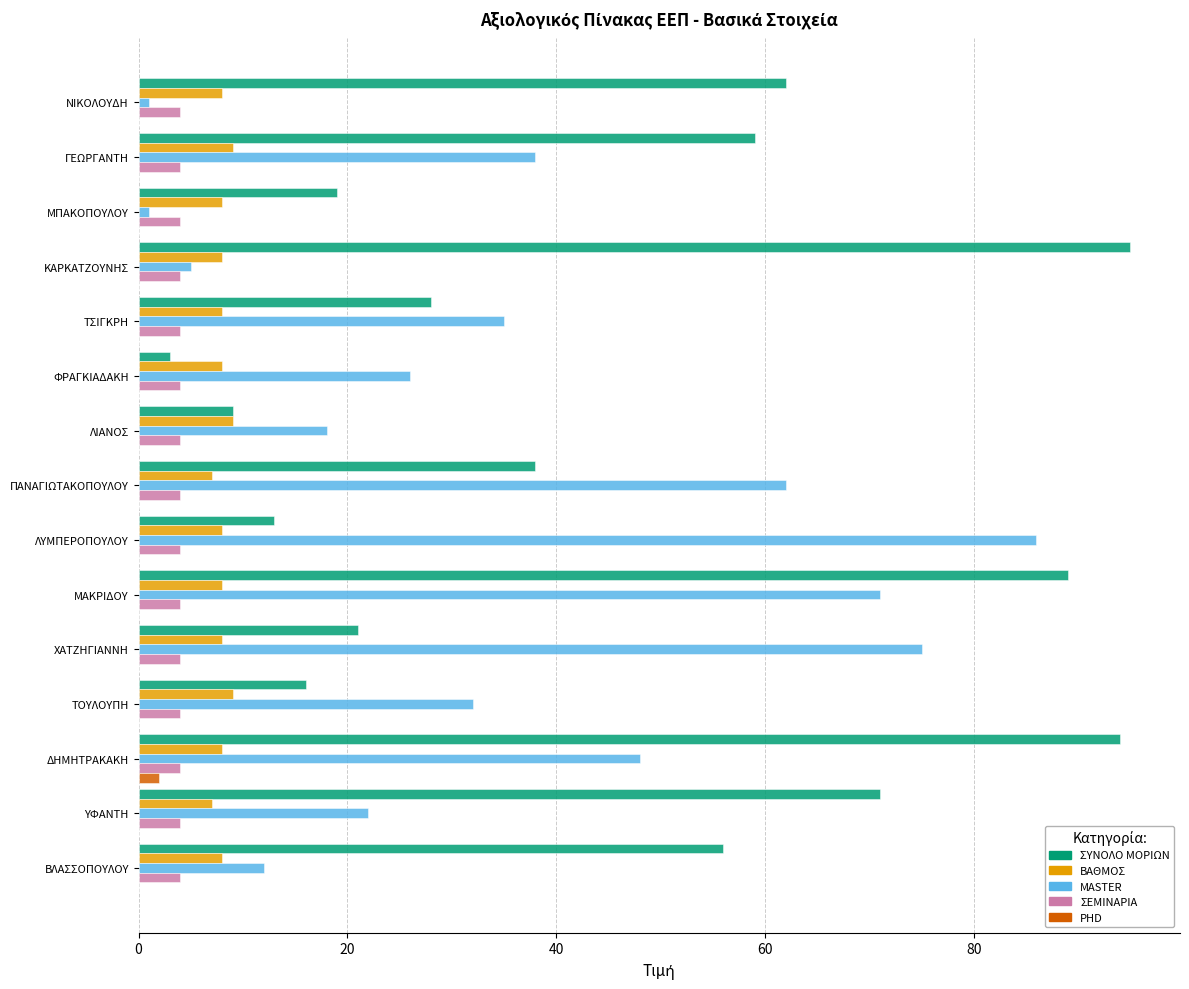

What is the sum of the ΣΕΜΙΝΑΡΙΑ values at ΧΑΤΖΗΓΙΑΝΝΗ and ΓΕΩΡΓΑΝΤΗ?

8